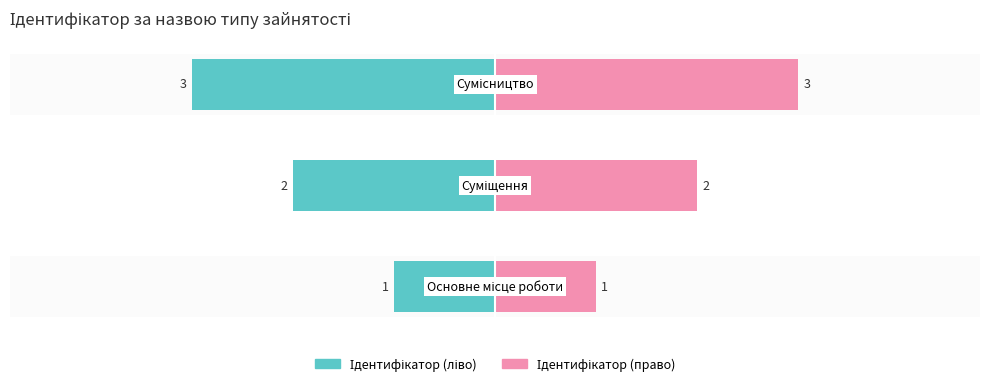

Count the values in the range 1 to 3.

3